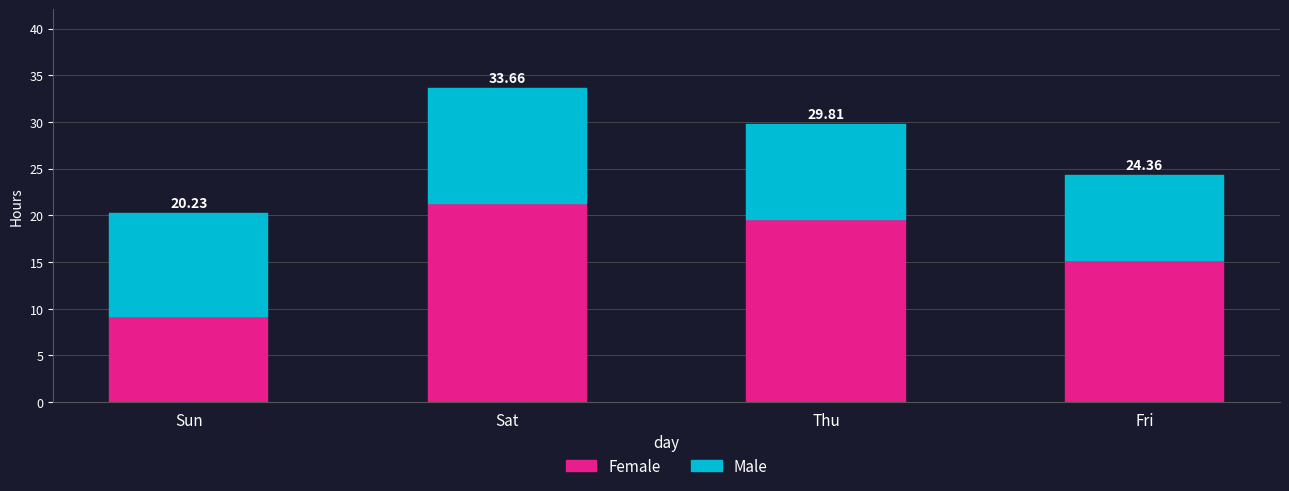

Is it true that Male equals 10.3 at Thu?

True